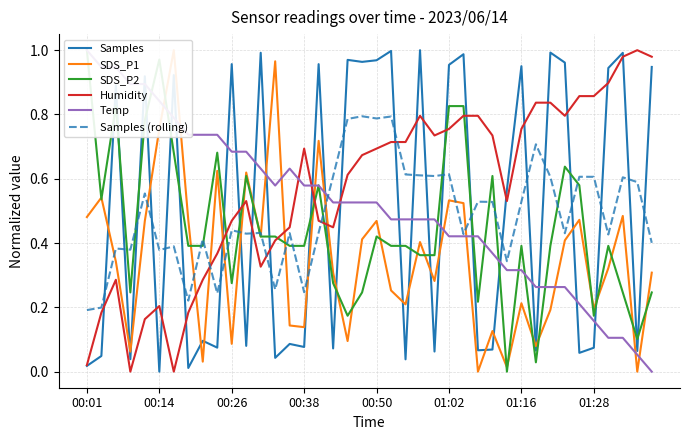

What are all the series names shown in the legend?

Samples, SDS_P1, SDS_P2, Humidity, Temp, Samples (rolling)